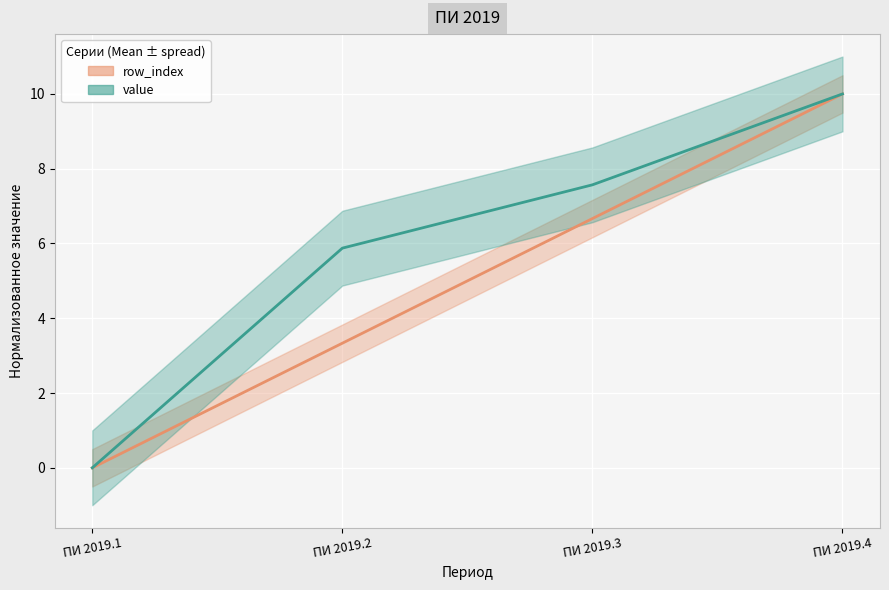

What is the sum of the value values at ПИ 2019.3 and ПИ 2019.1?

7.6